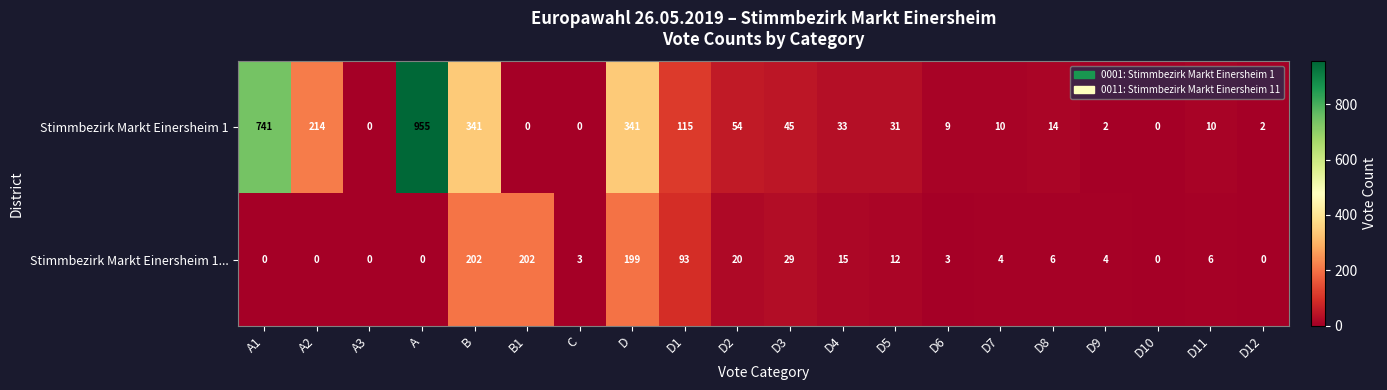

What is the average value of the Stimmbezirk Markt Einersheim 1... series?

40